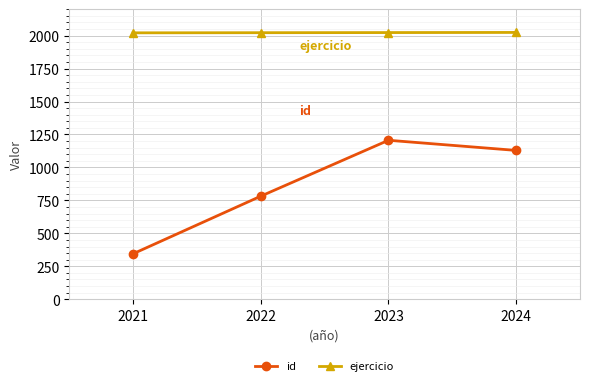

At which label is id closest to 775?

2022